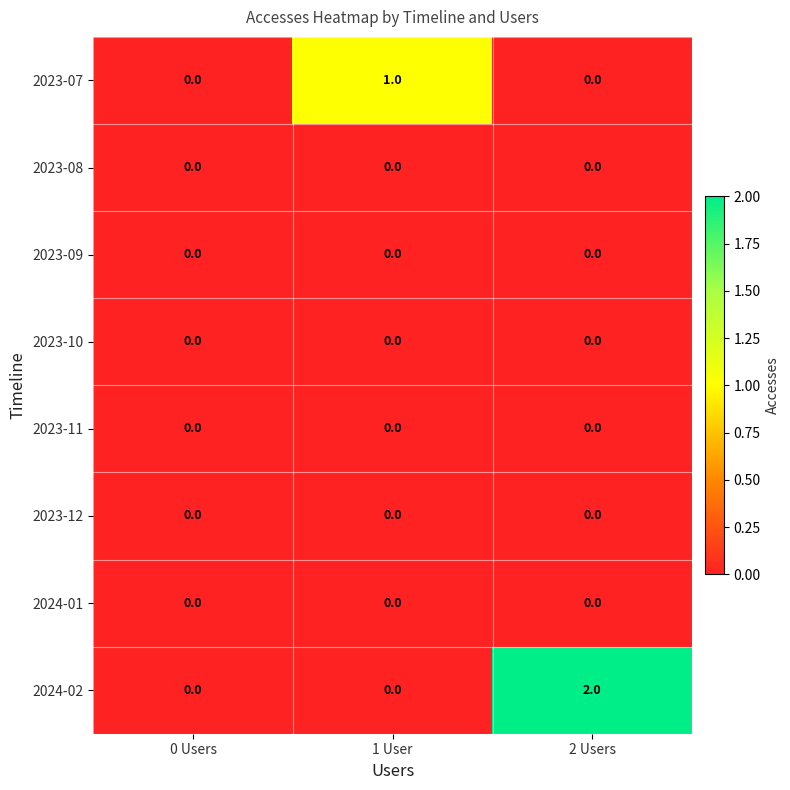

What is the maximum value shown in the chart?

2